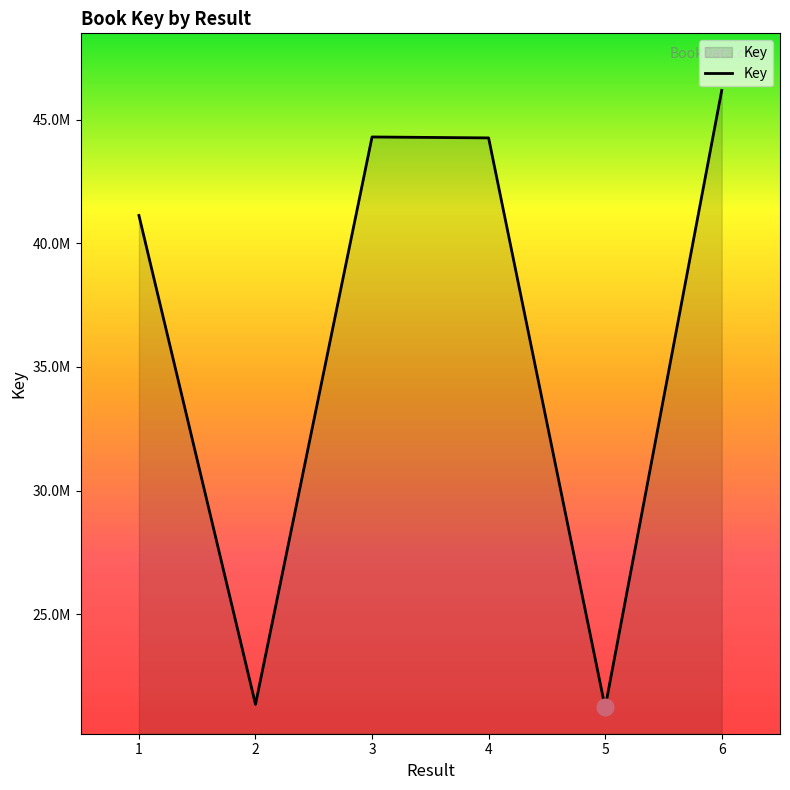

What is the ratio of the value at 3 to the value at 6?

1.0